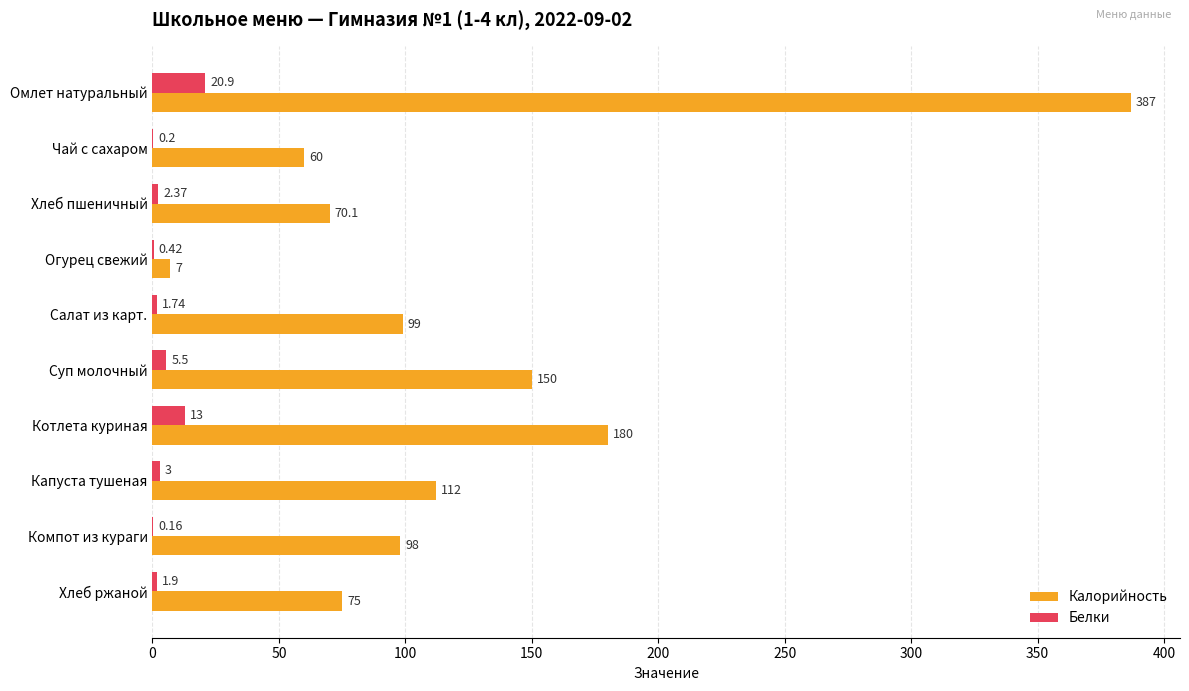

What is the maximum value shown in the chart?

387.0